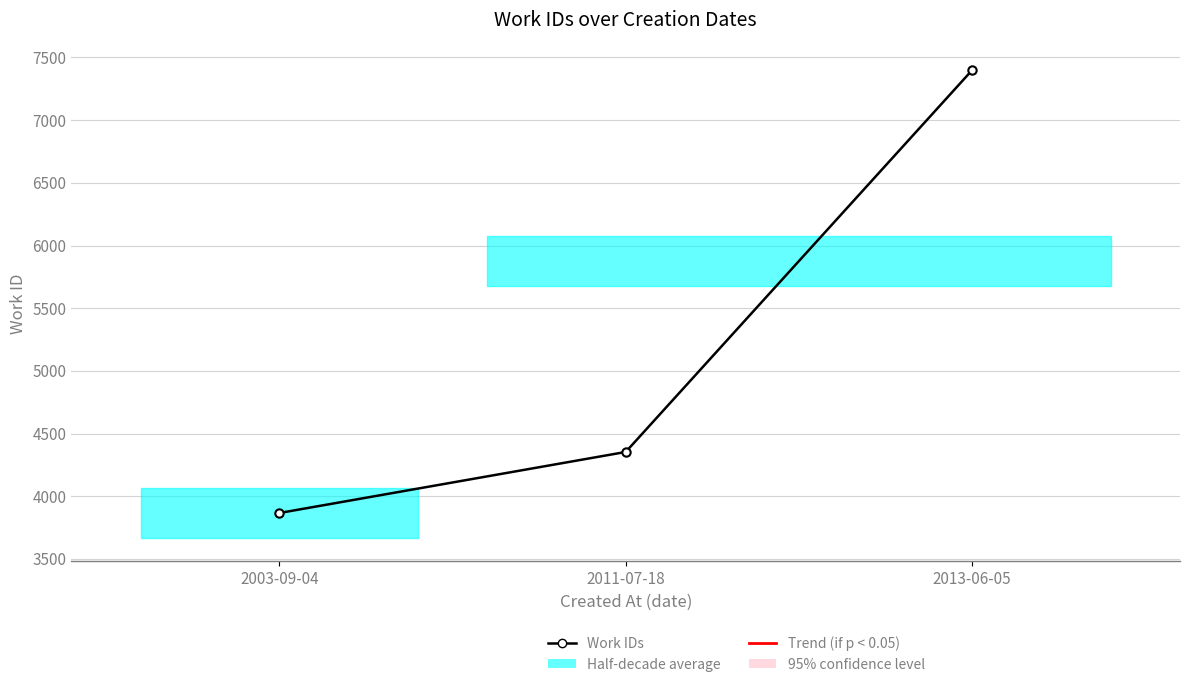

What is the maximum value shown in the chart?

7399